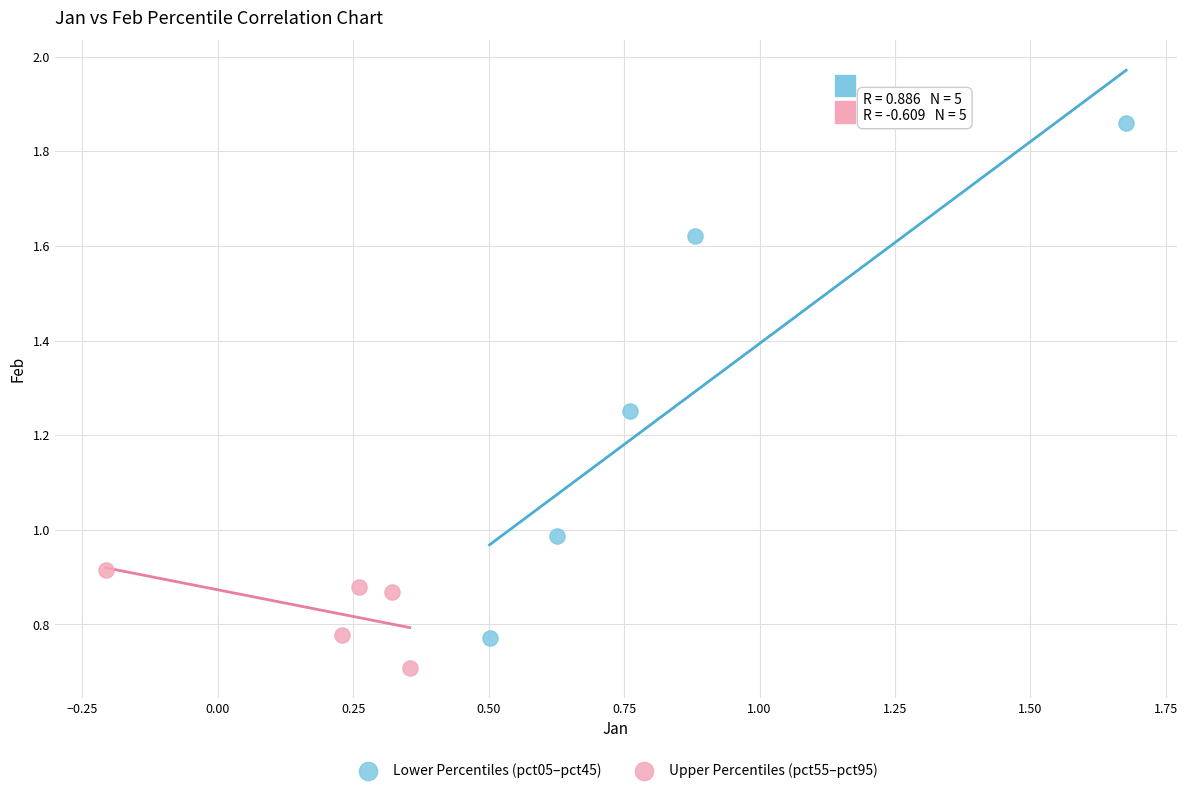

What are all the series names shown in the legend?

Lower Percentiles (pct05–pct45), Upper Percentiles (pct55–pct95)